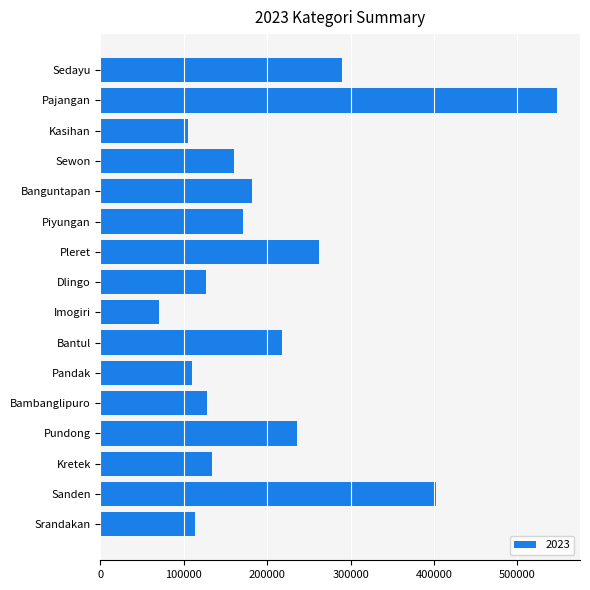

What value does the data have at Pandak?

109698